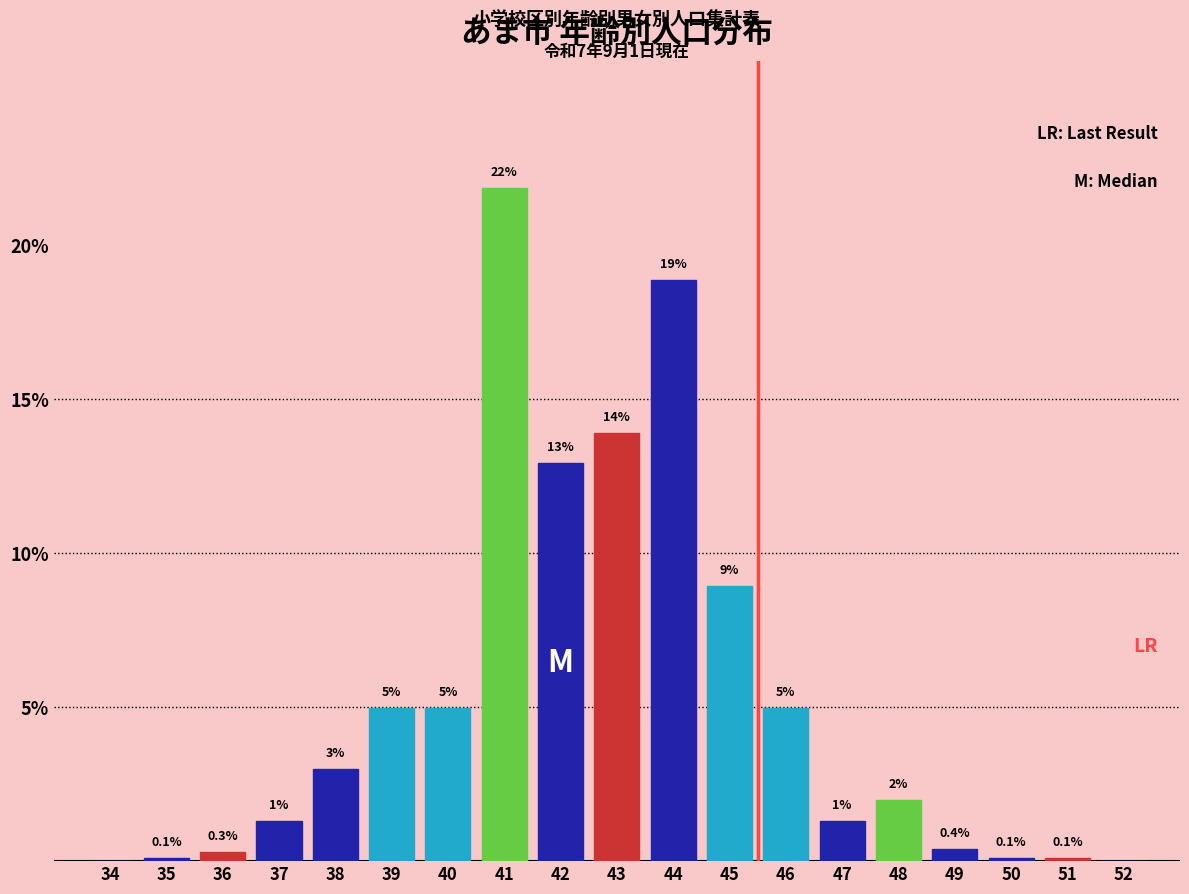

Between 42 and 48, which is larger?

42